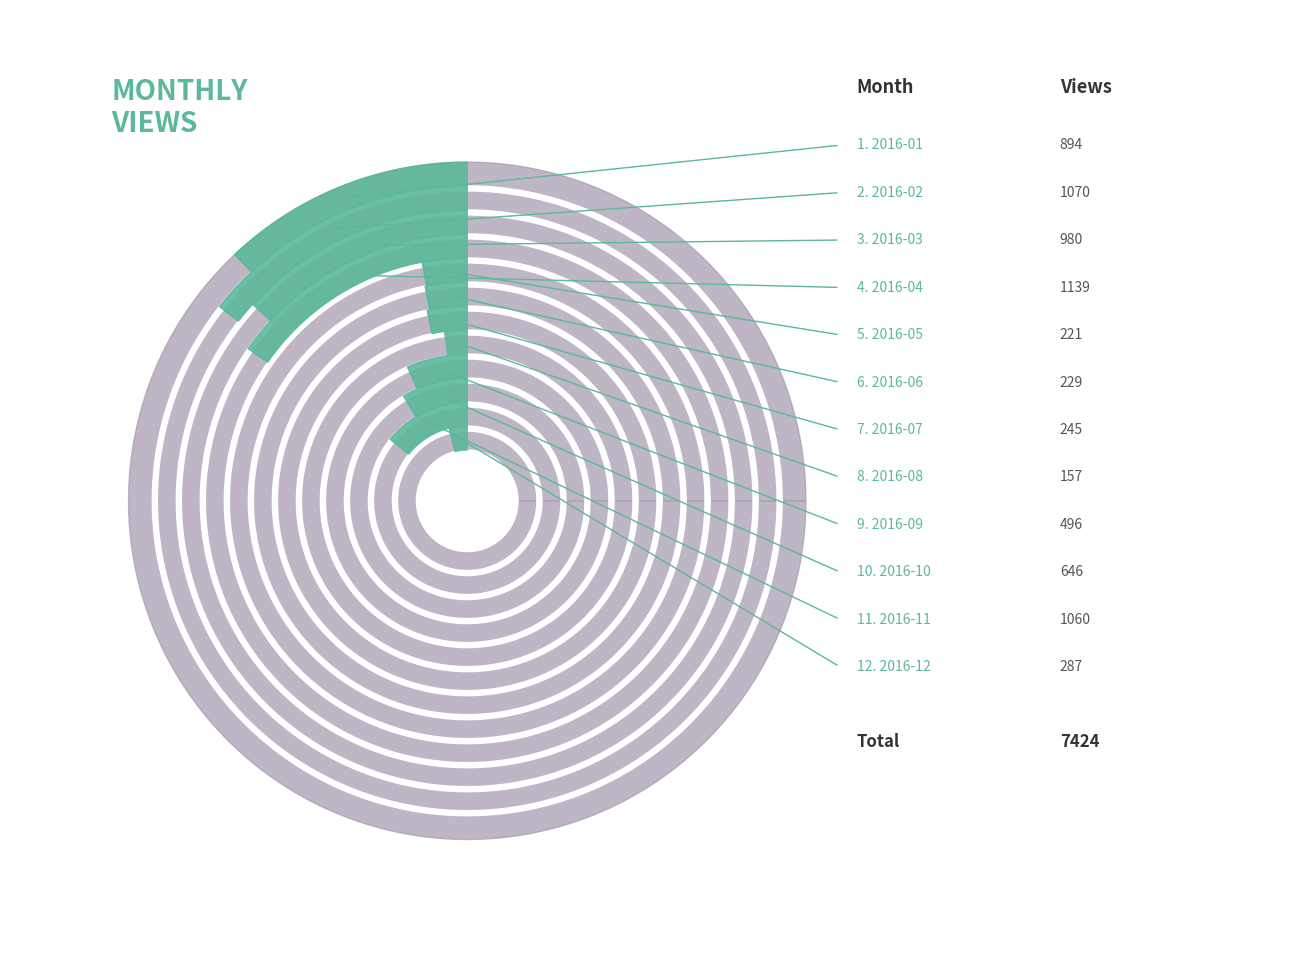

What percentage do 2016-12 and 2016-08 together represent?

6.0%